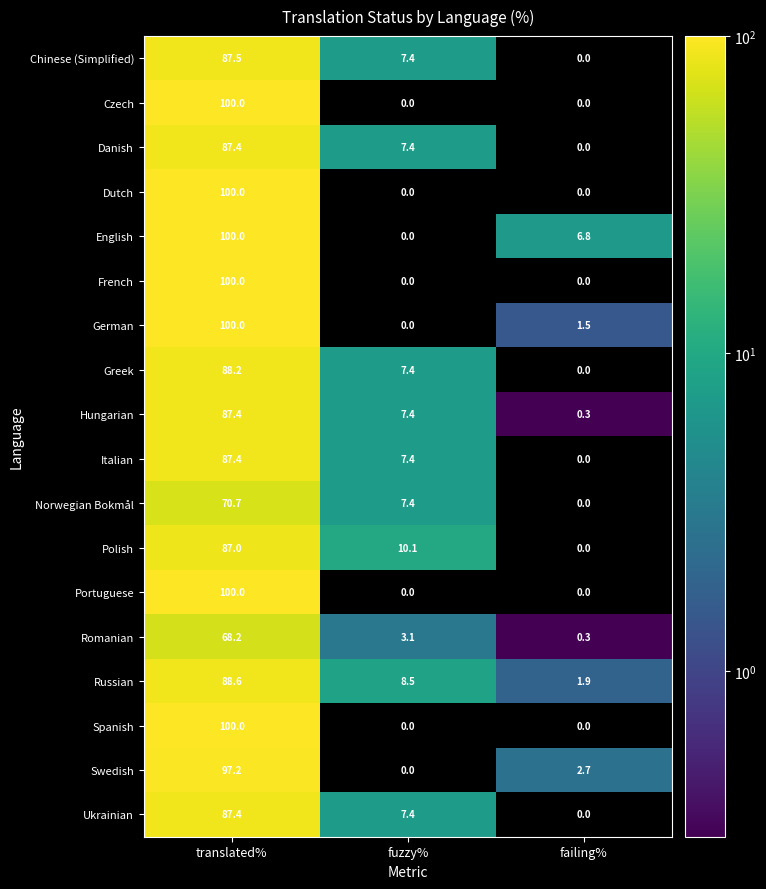

What is the sum of all English values?

106.8